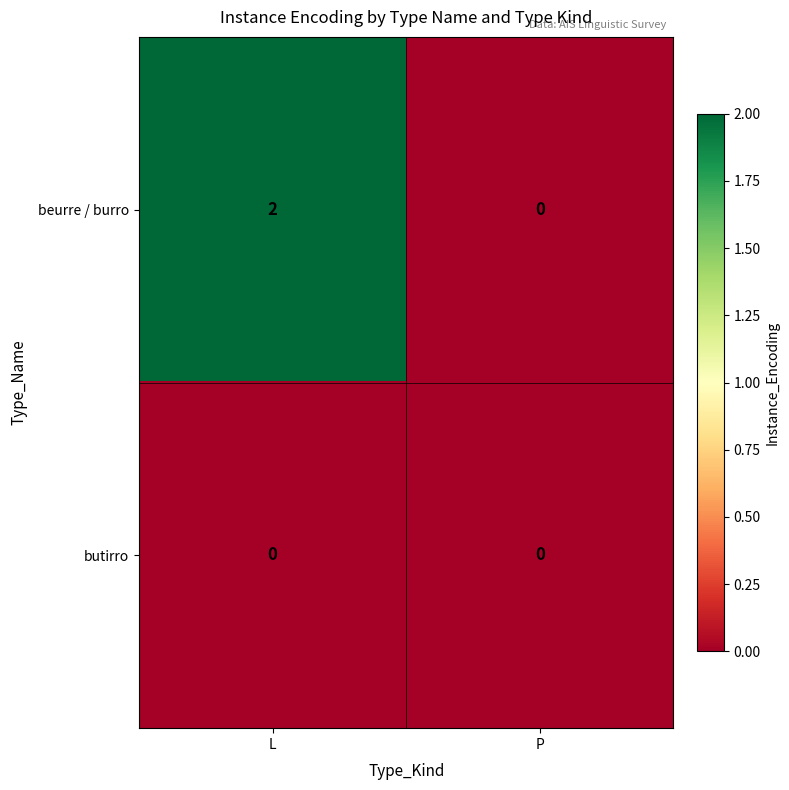

Which series changed the most between L and P?

beurre / burro